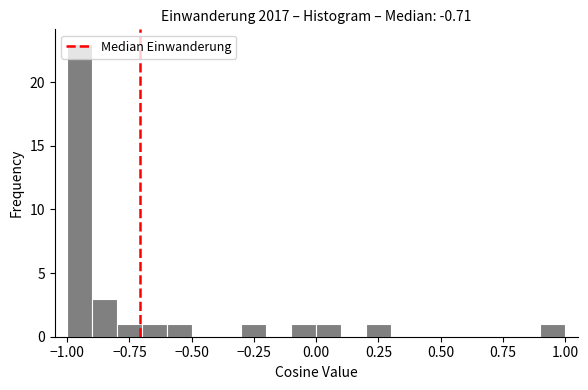

Read against the x-axis, roughly where is the centre of the tallest bar?

-0.95